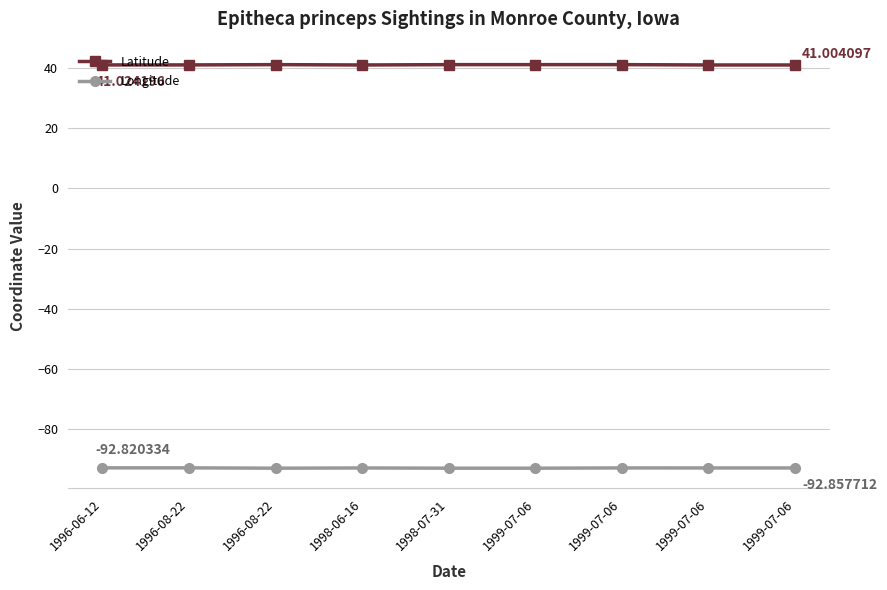

What is the sum of all Latitude values?

369.5